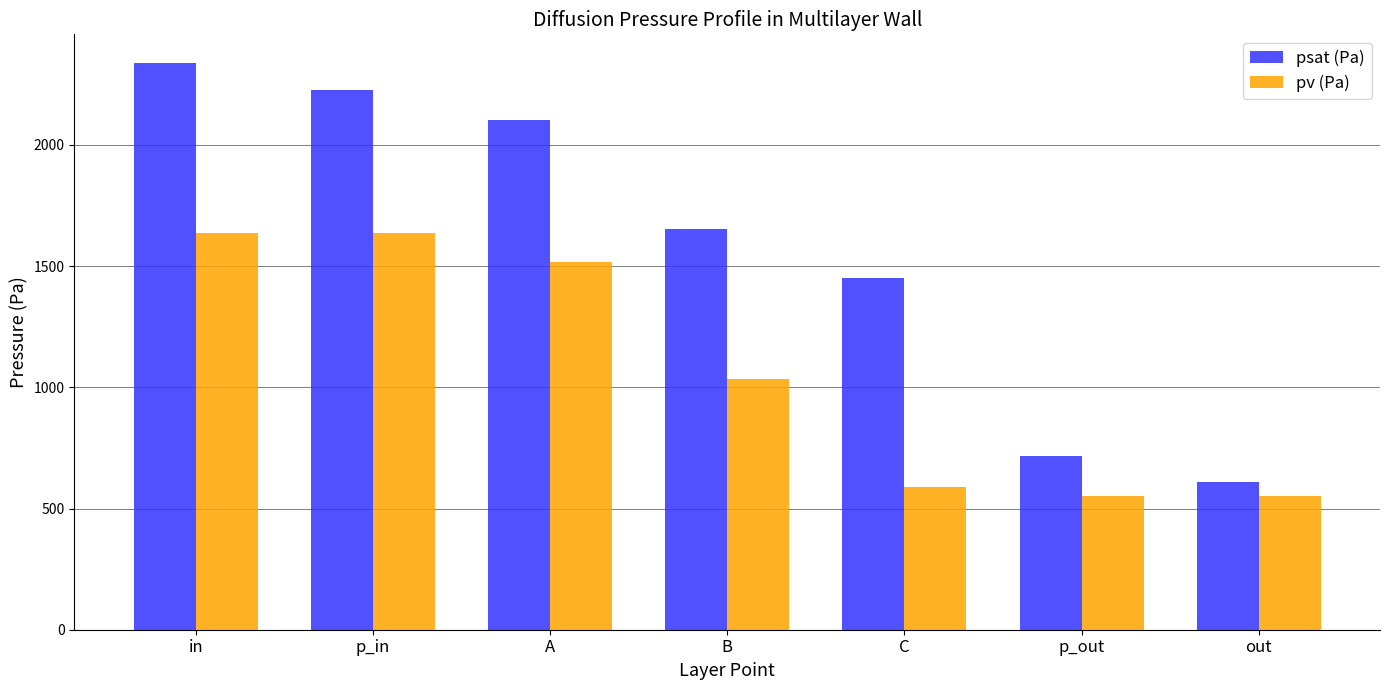

What is the maximum value for pv (Pa)?

1637.2